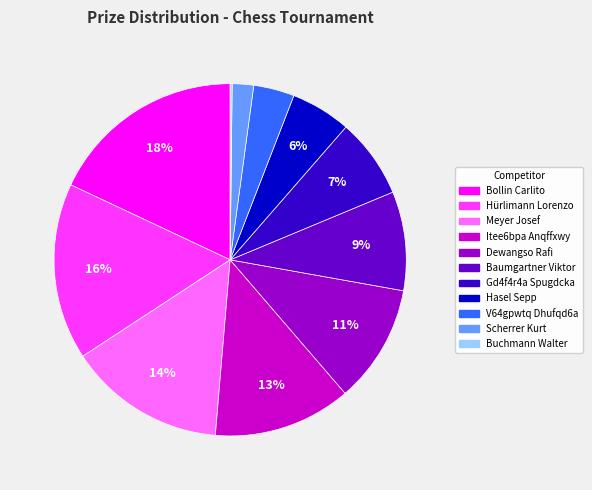

Is it true that Bollin Carlito is 18% of the pie?

True